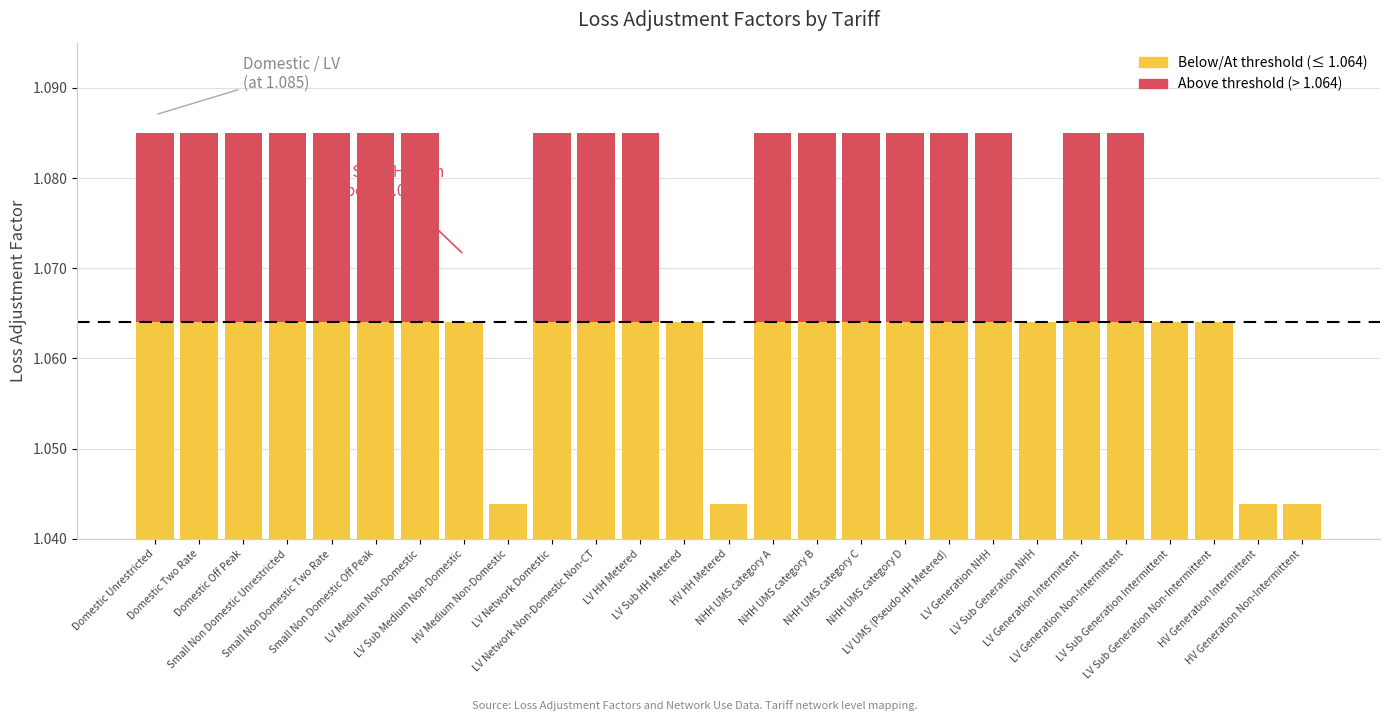

Which series has the largest total across all categories?

Below/At threshold